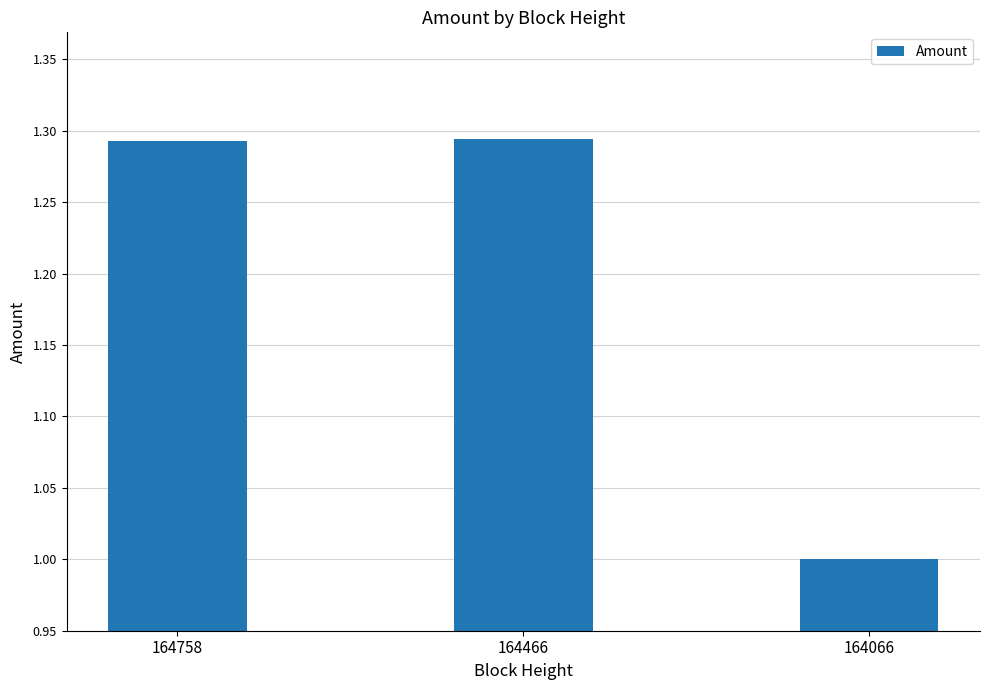

What is the difference between the maximum and minimum values?

0.3